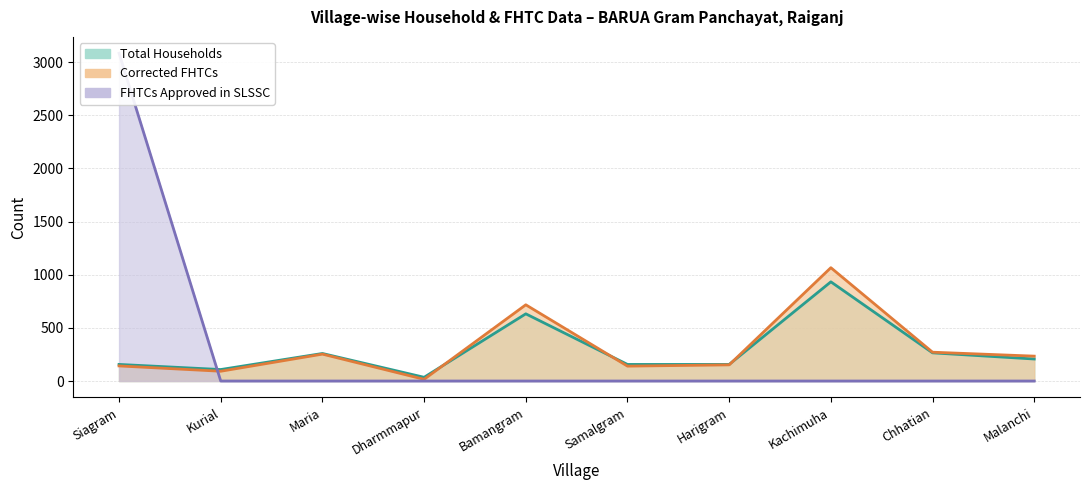

What is the label of the 7th point from the left?

Harigram